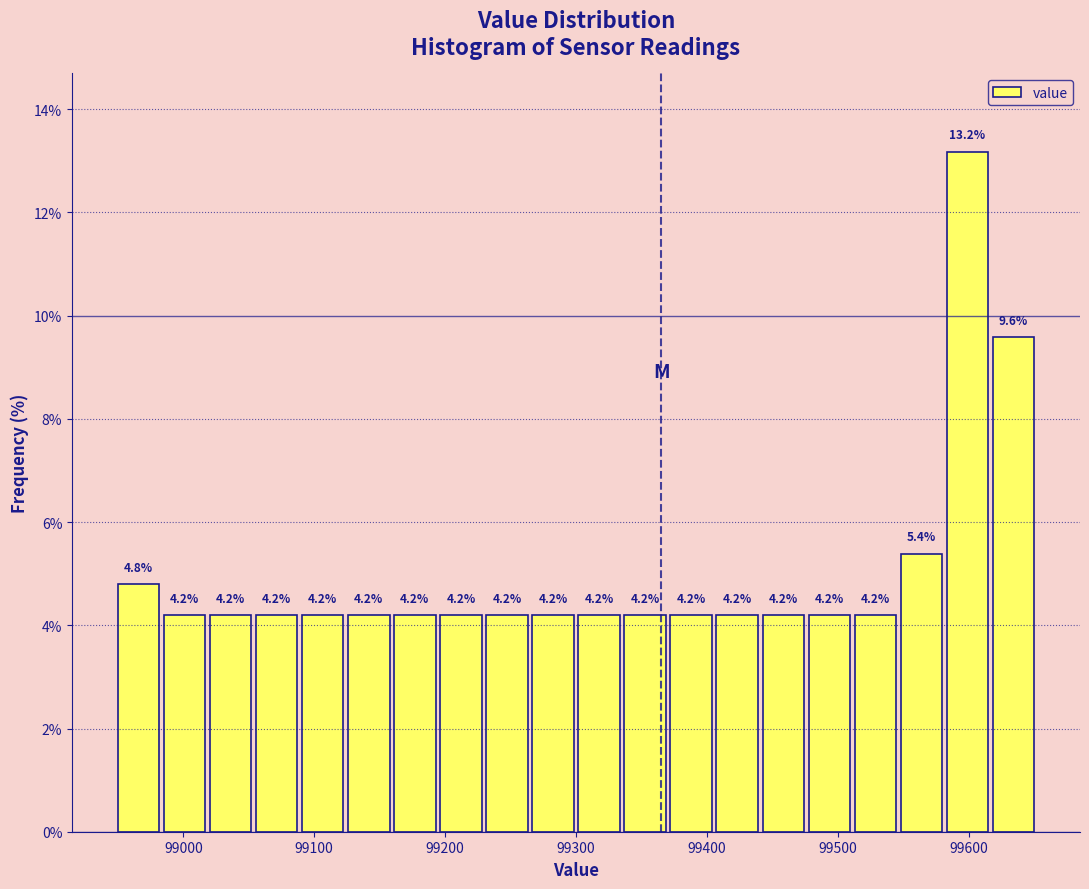

Read against the x-axis, roughly where is the centre of the tallest bar?

99600